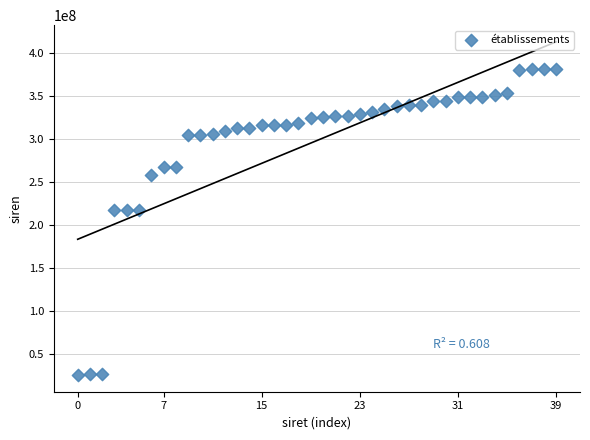

What is the range of Y values (max minus min)?

356126017